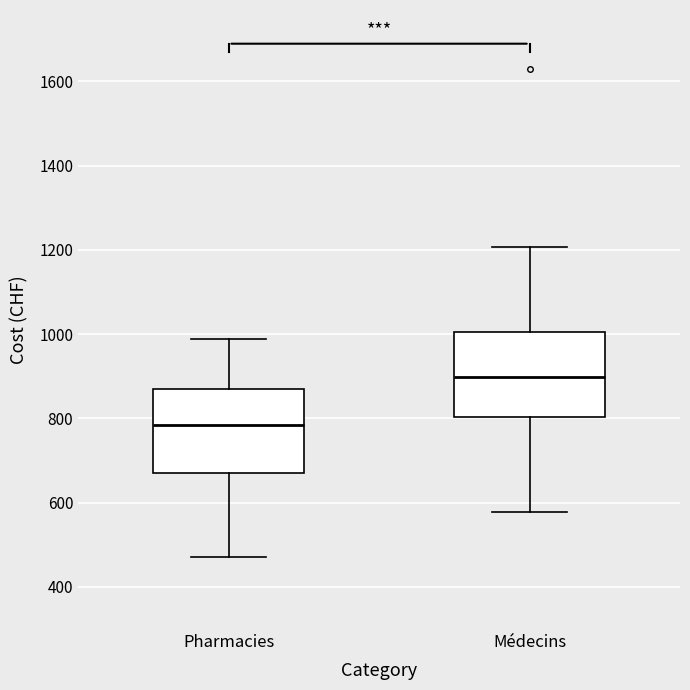

Reading left to right, transcribe this box plot: for each box, give where its median line is, the range the box spans, and where its two whiskers end, as read against the y-axis. The values are not printed on the chart, so give them approximately, as read against the axis.

Pharmacies: median 780, box 680 to 860, whiskers 480 to 980
Médecins: median 900, box 800 to 1000, whiskers 580 to 1200